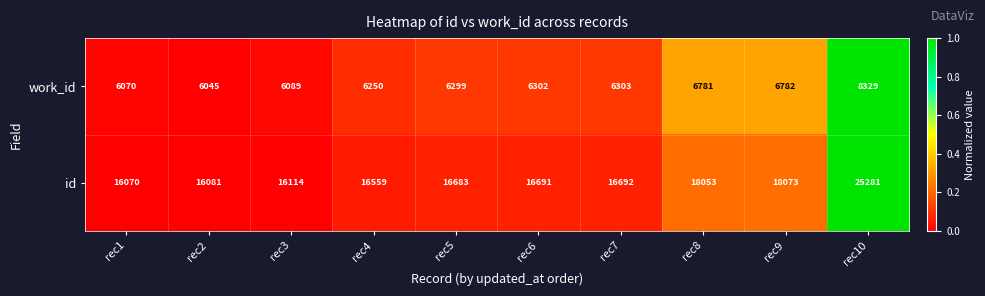

Count the number of data series in this chart.

2